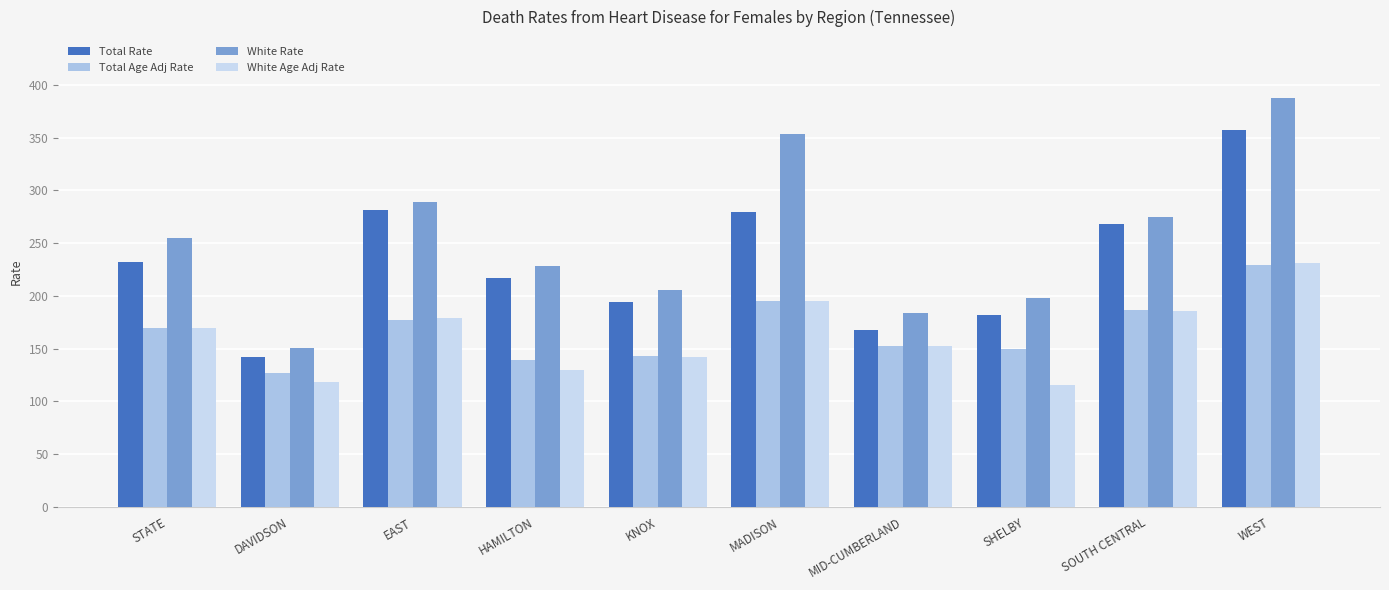

What position from the right is SHELBY?

3